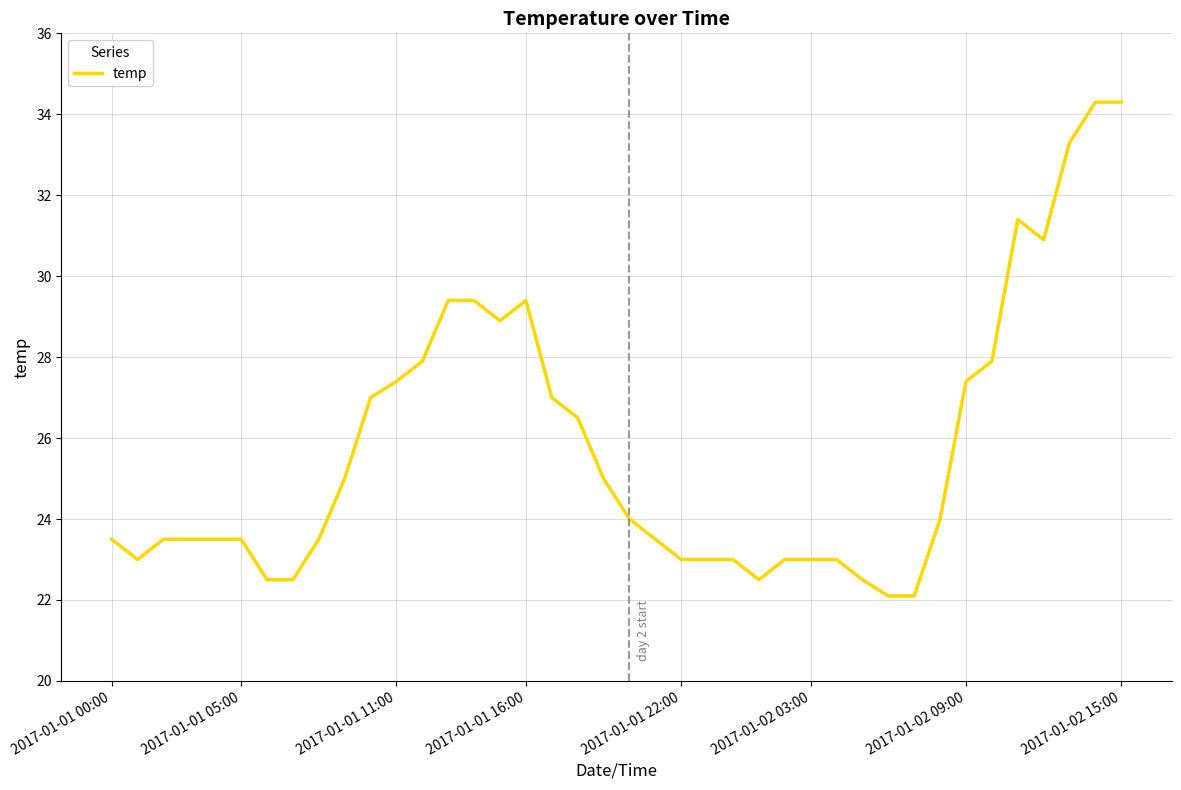

Reading left to right, what are all the values shown in this chart?

23.5	23.0	23.5	23.5	23.5	23.5	22.5	22.5	23.5	25.0	27.0	27.4	27.9	29.4	29.4	28.9	29.4	27.0	26.5	25.0	24.0	23.5	23.0	23.0	23.0	22.5	23.0	23.0	23.0	22.5	22.1	22.1	24.0	27.4	27.9	31.4	30.9	33.3	34.3	34.3